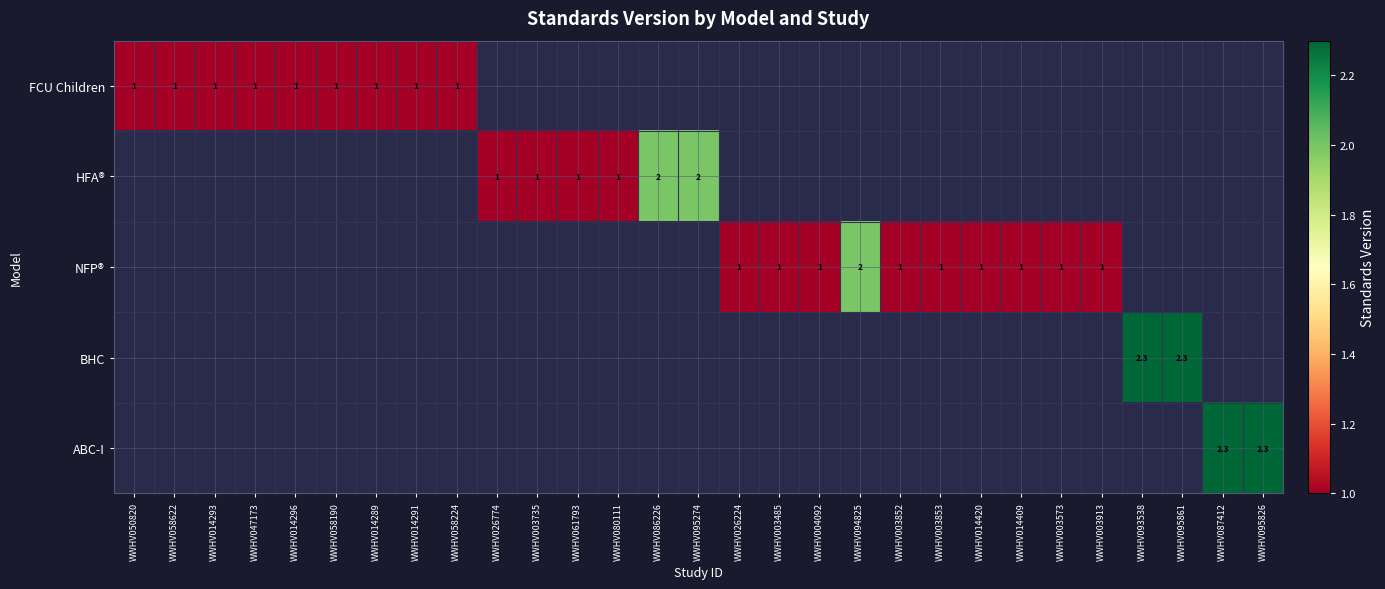

How many values in row_1 are above zero?

6